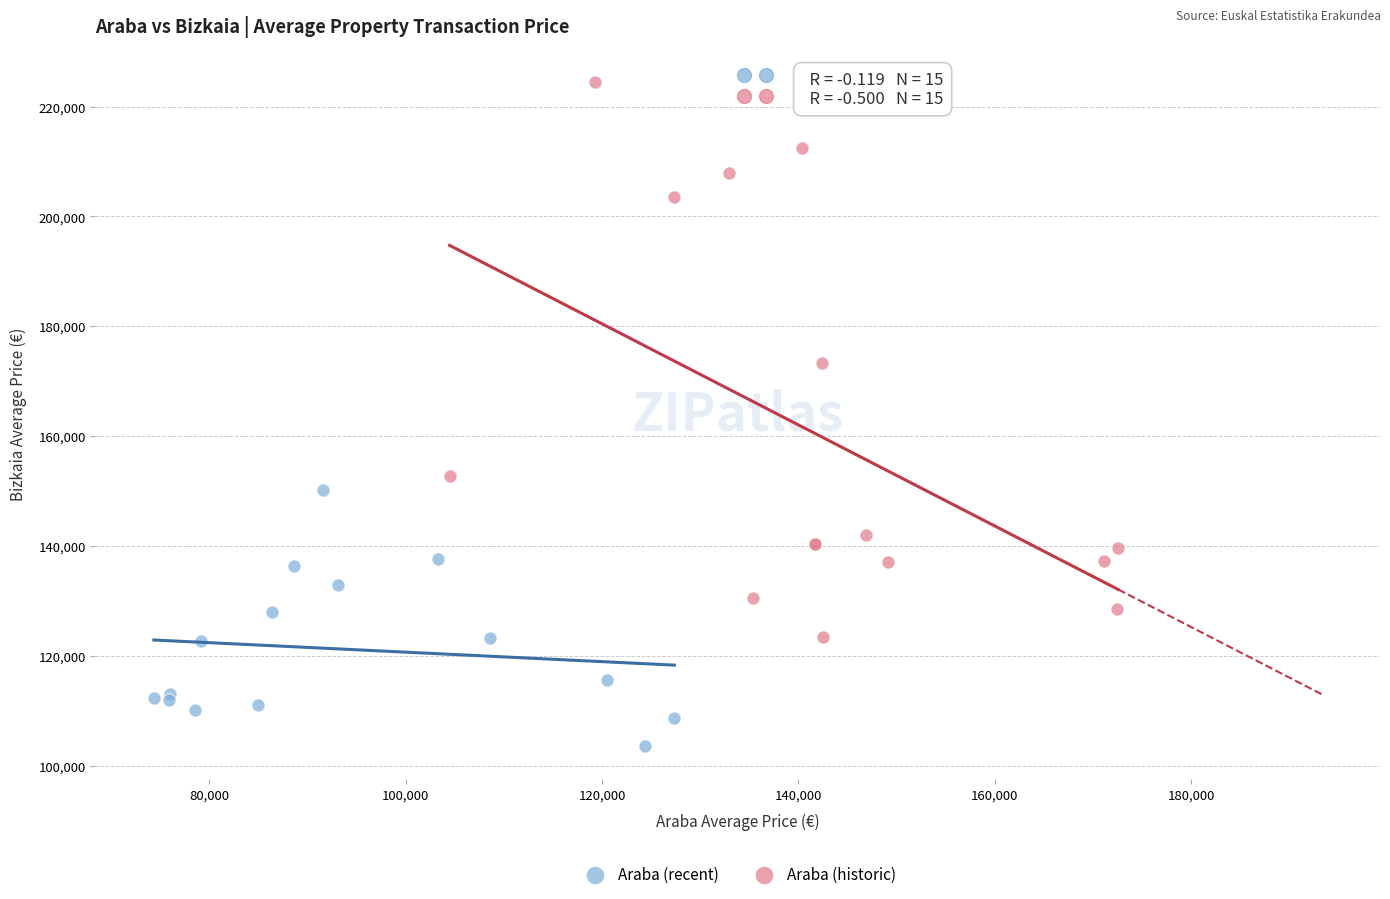

Which series reaches the minimum Y coordinate?

Araba (recent)